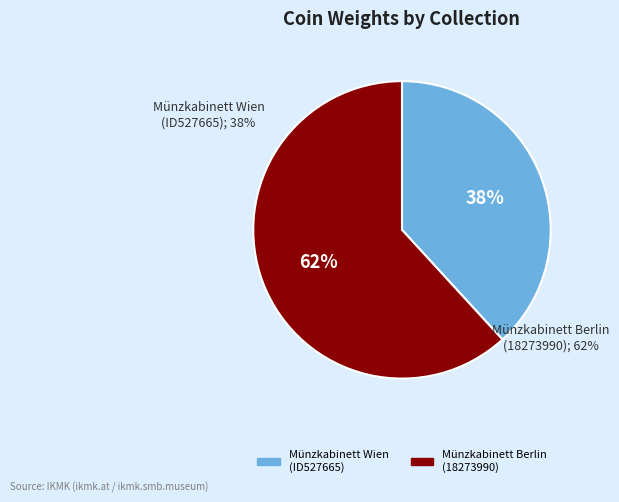

Do Münzkabinett Wien
(ID527665) and Münzkabinett Berlin
(18273990) together represent more than half of the pie?

Yes